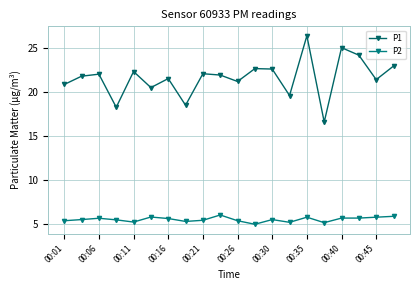

How many interior local peaks does the P1 series have?

7